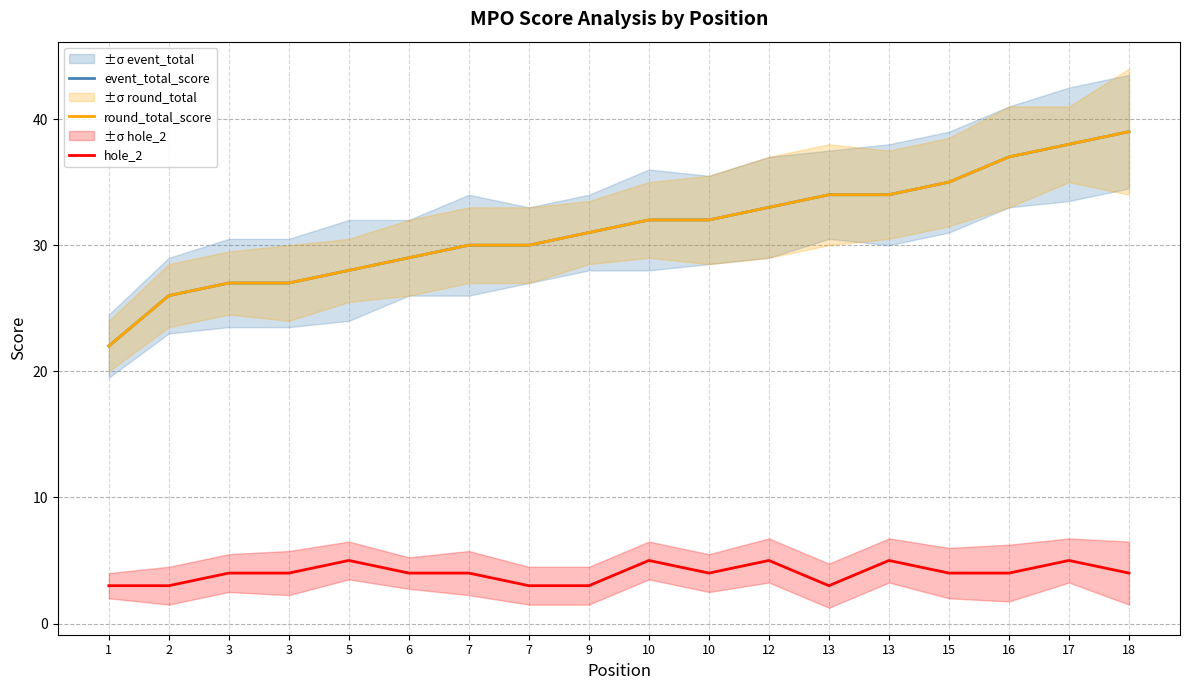

What is the average value of the round_total_score series?

31